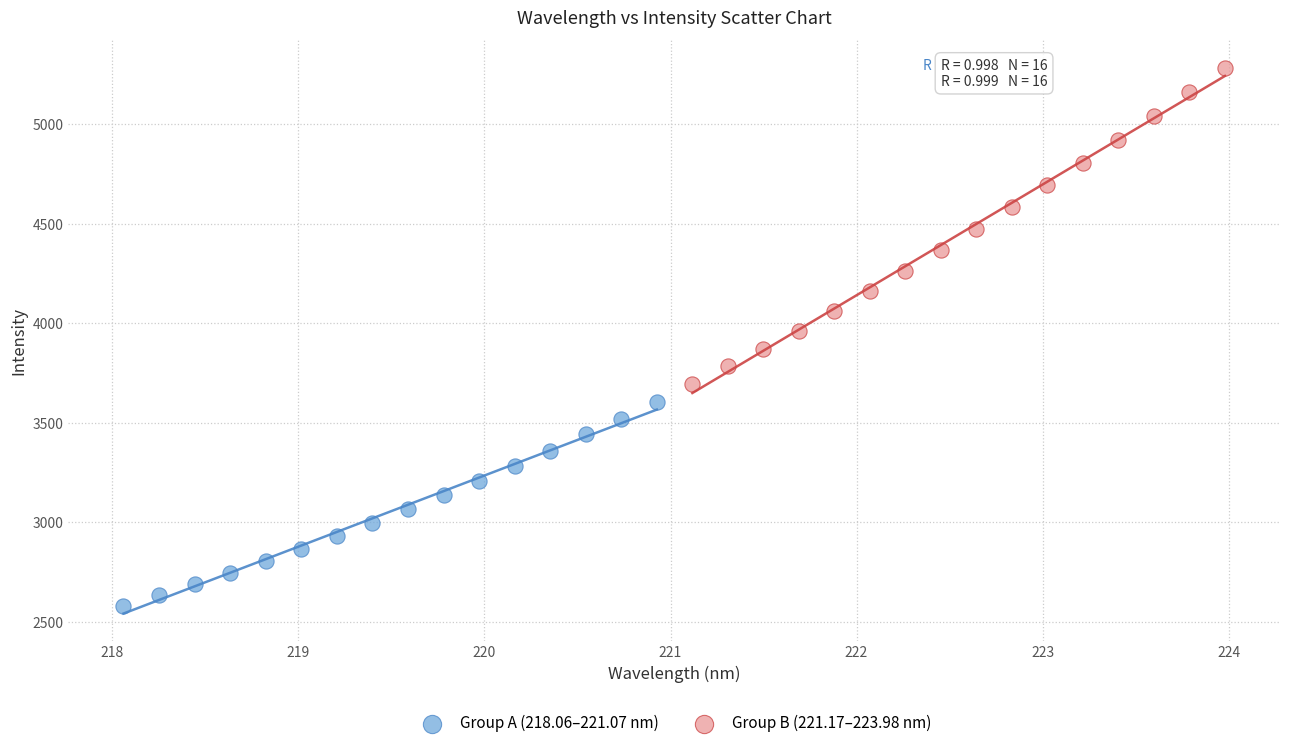

Which series reaches the minimum Y coordinate?

Group A (218.06–221.07 nm)